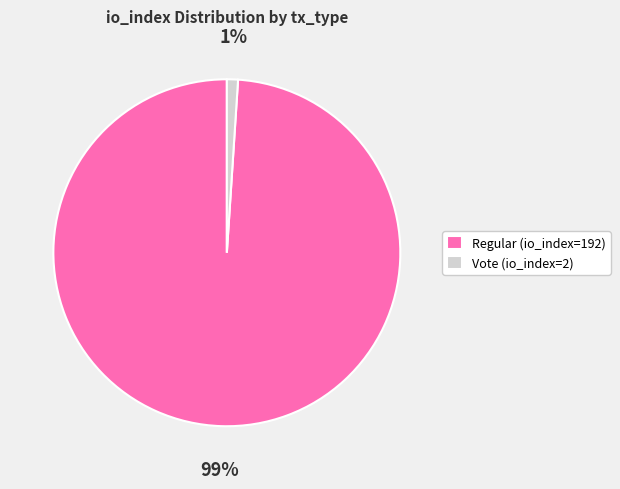

What percentage is the Regular (io_index=192) slice, to the nearest percent?

99%